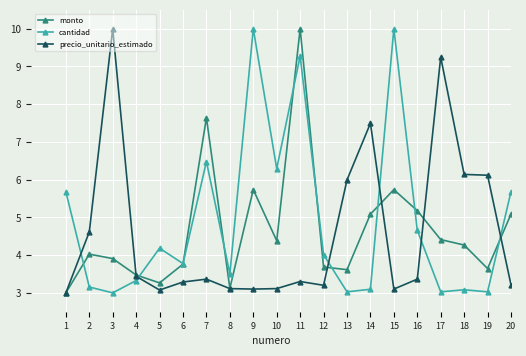

True or false: precio_unitario_estimado has more than 0 interior local peaks.

True